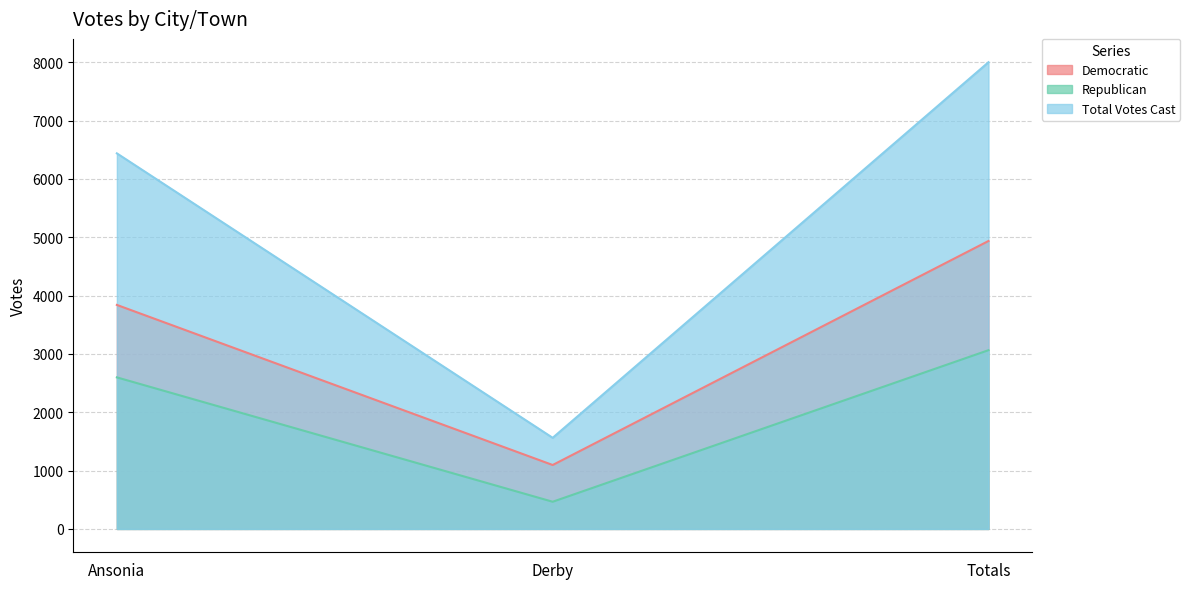

What is the minimum value shown in the chart?

466